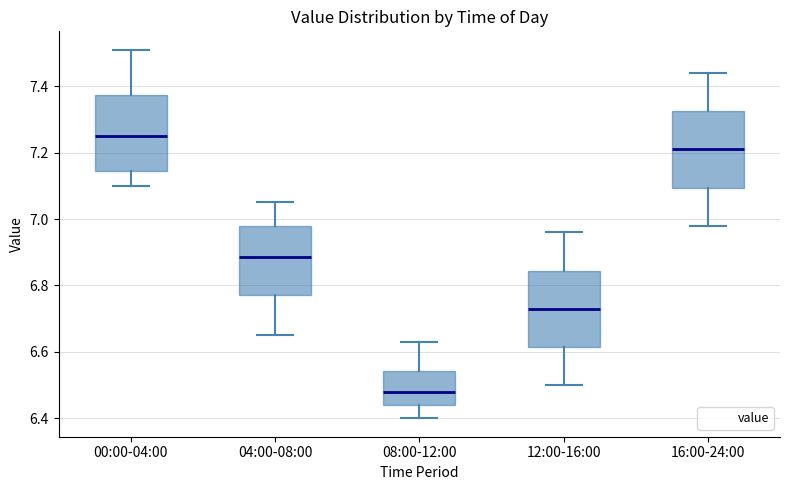

Which box has the lowest median line?

08:00-12:00